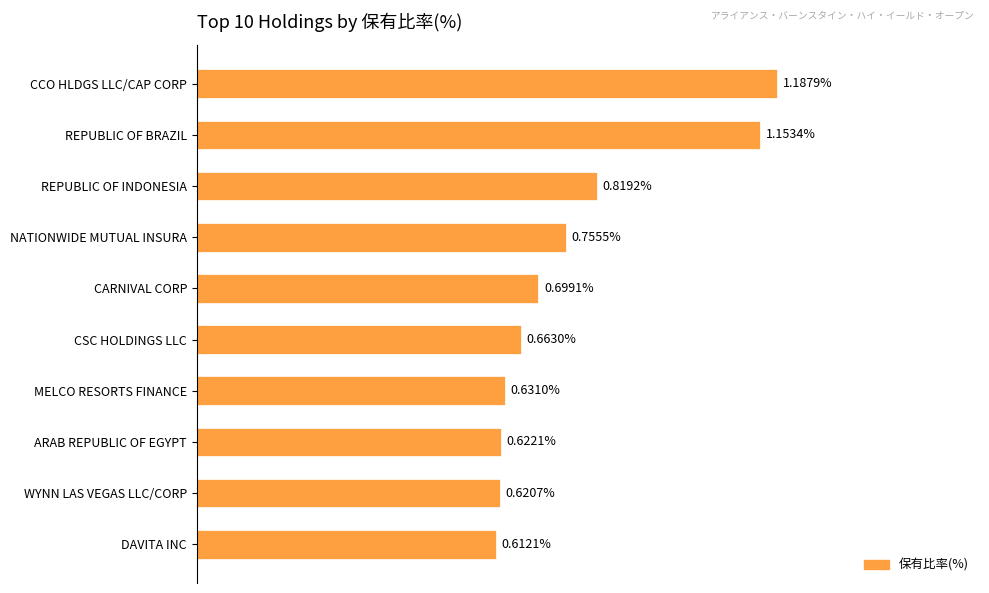

Does the chart contain any negative values?

No